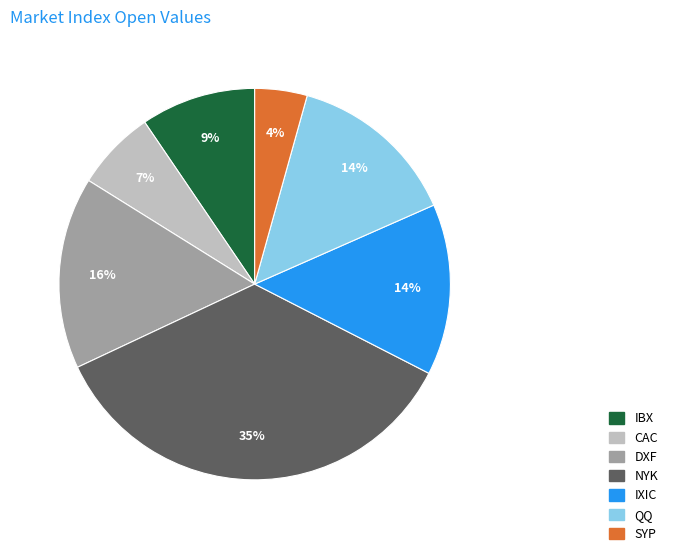

Which category has the biggest portion of the pie?

NYK